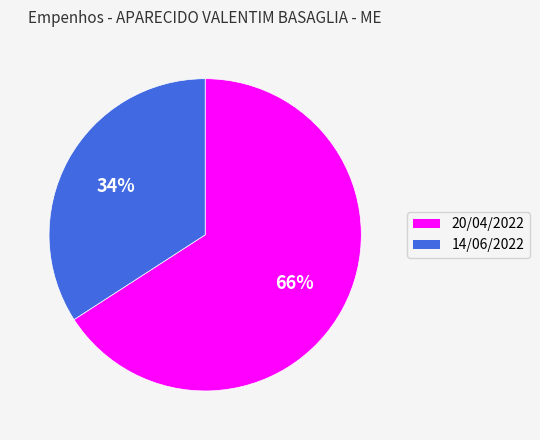

The 20/04/2022 slice represents 71% of the pie. True or false?

False